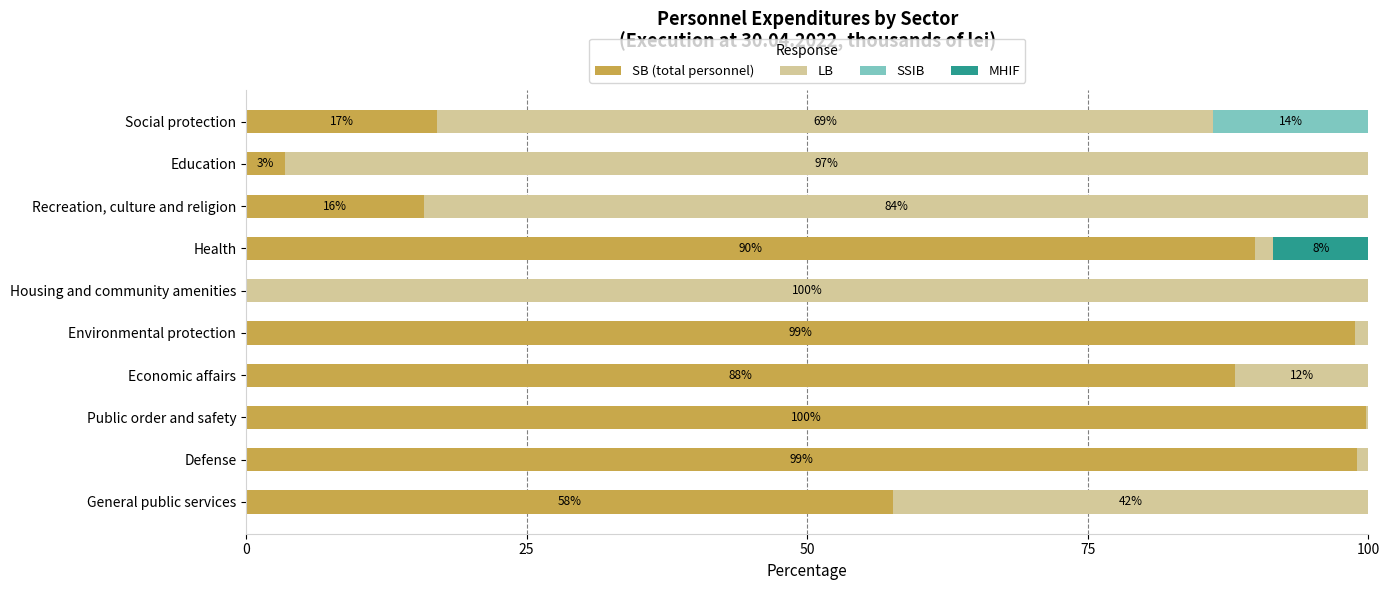

What is the total value across all series at Education?

100.0